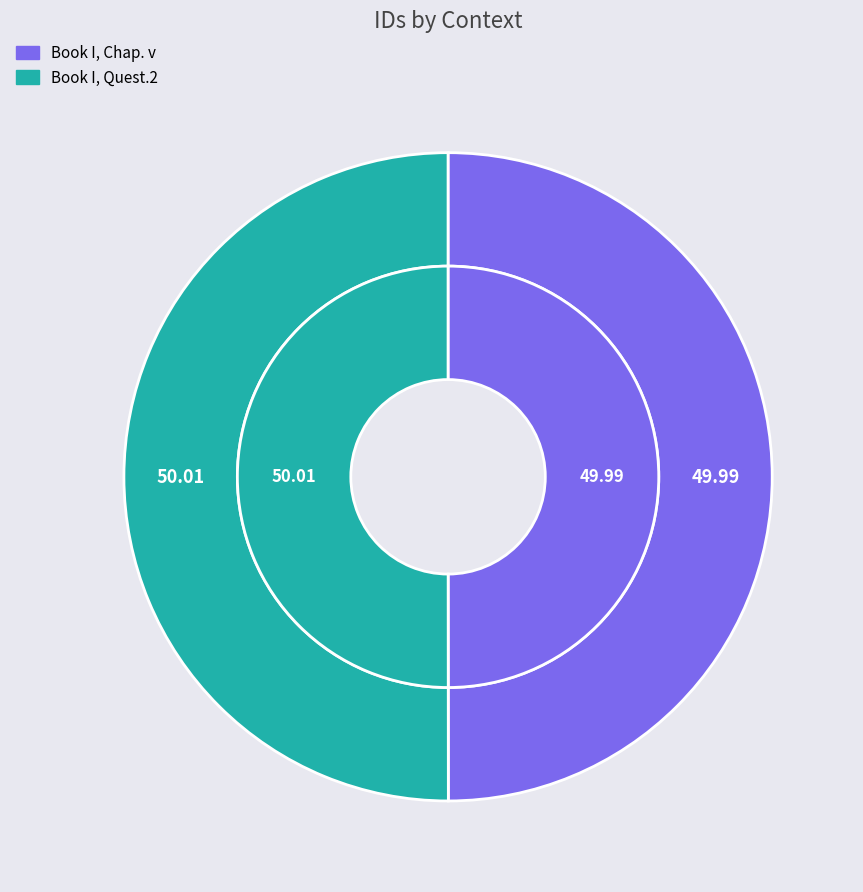

Combined, do Book I, Chap. v and Book I, Quest.2 account for over 50%?

Yes